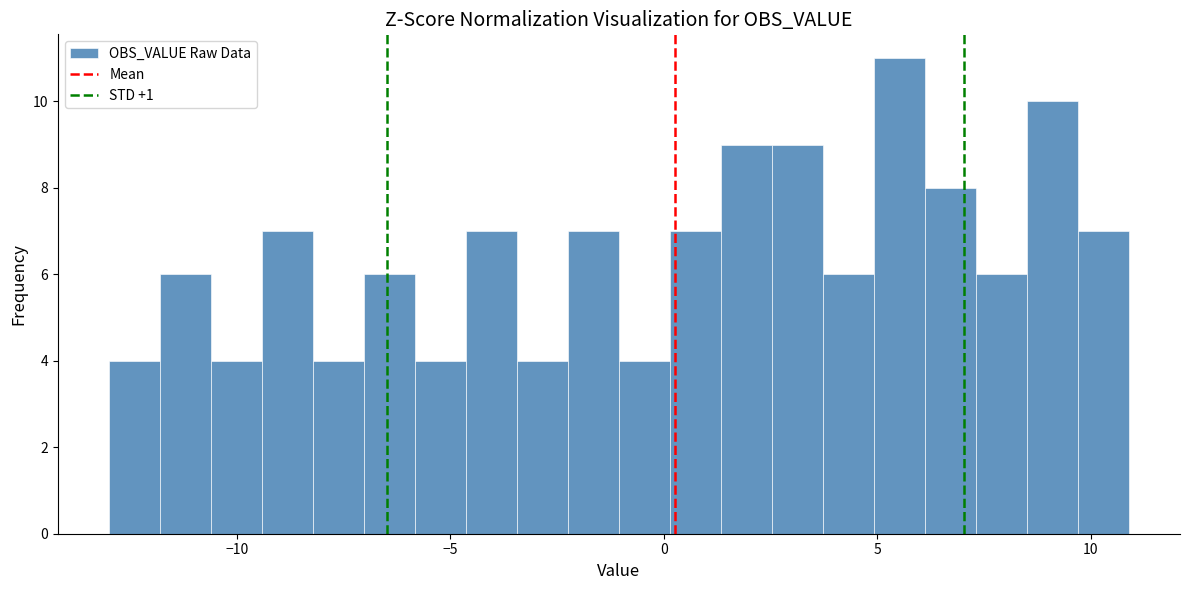

Read against the x-axis, roughly where is the centre of the tallest bar?

5.5